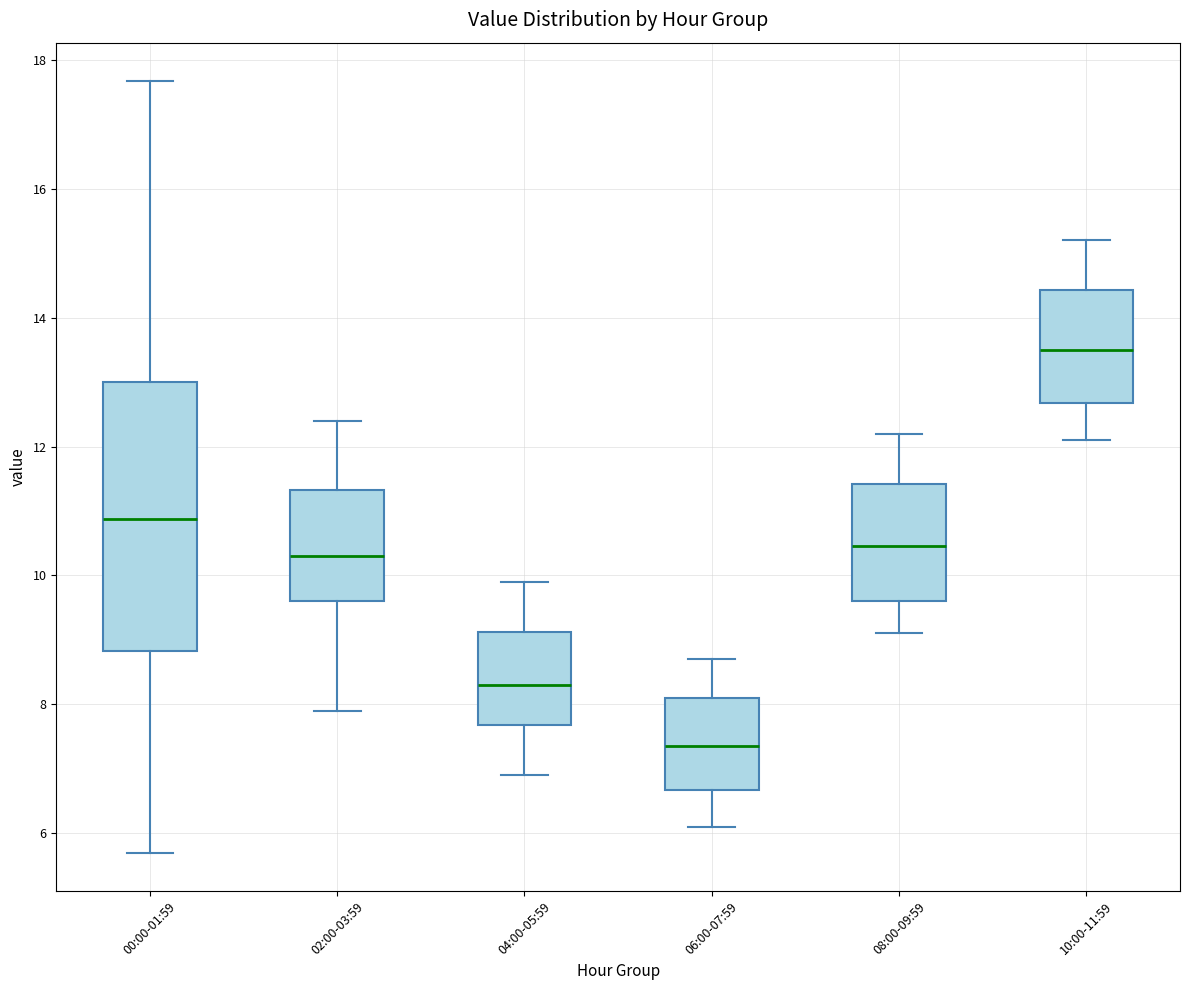

Which box is the tallest, from its lower edge to its upper edge?

00:00-01:59